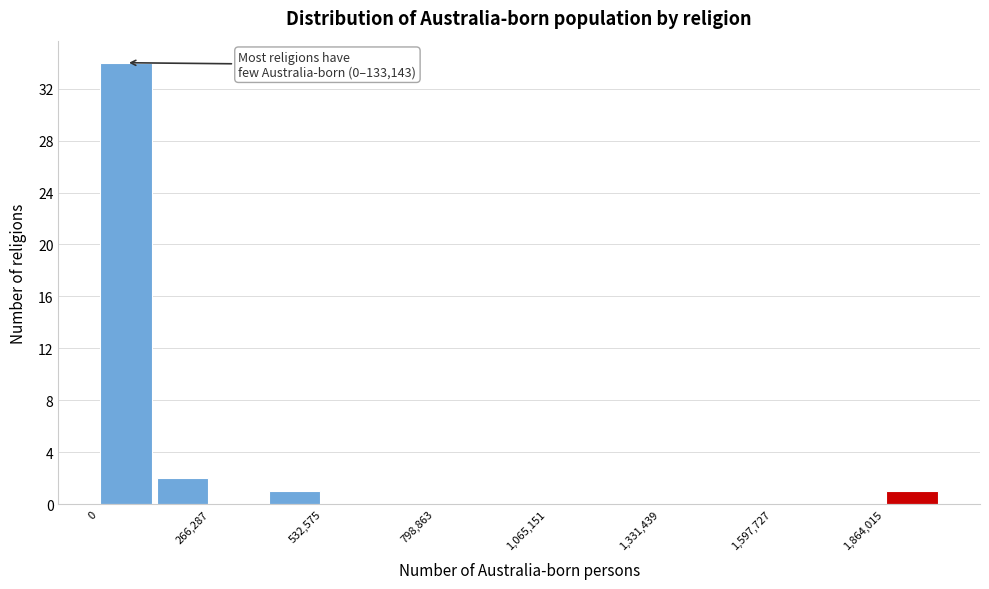

Read against the x-axis, roughly where is the centre of the tallest bar?

50000